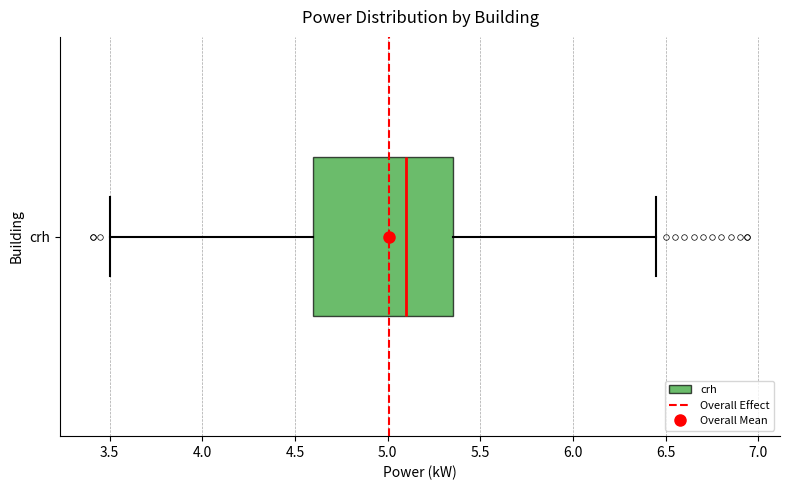

Read this box plot against the x-axis: the position of the median line, the range covered by the box, and the ends of both whiskers. The values are not printed on the chart, so give them approximately, as read against the axis.

median 5.10, box 4.60 to 5.35, whiskers 3.50 to 6.45